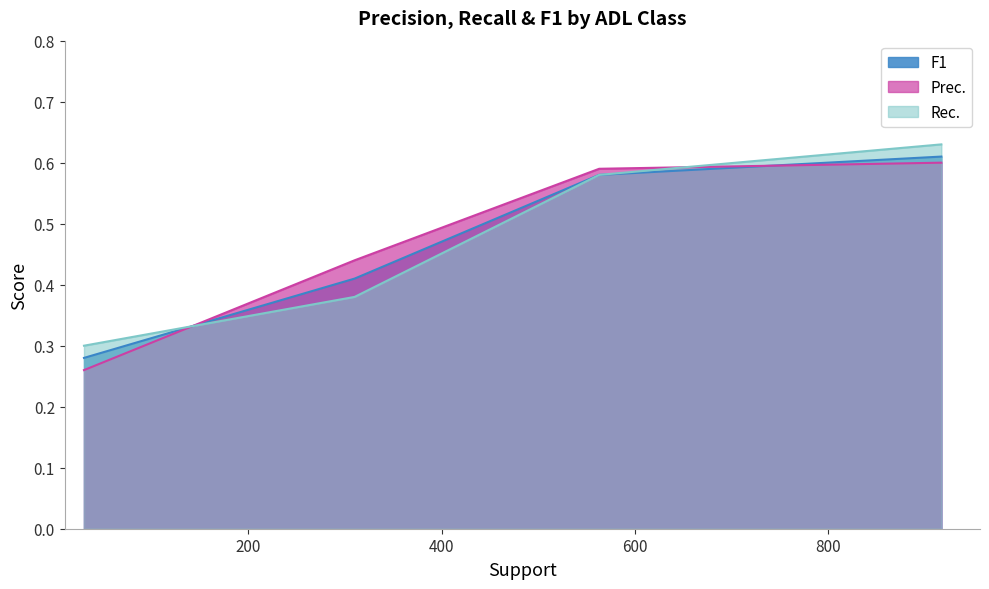

How many times do Prec. and Rec. cross each other?

2